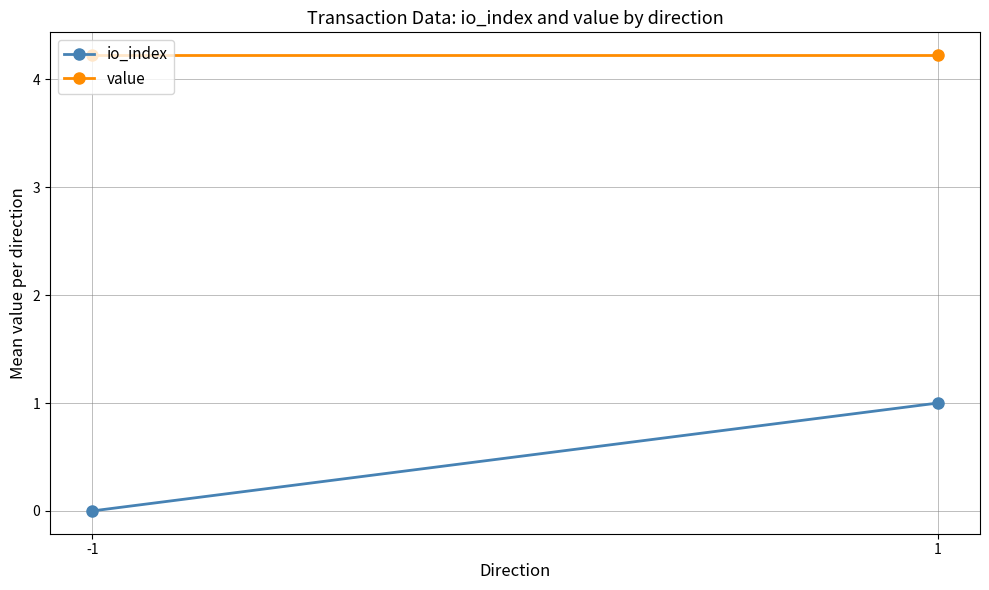

What is the sum of all value values?

8.4